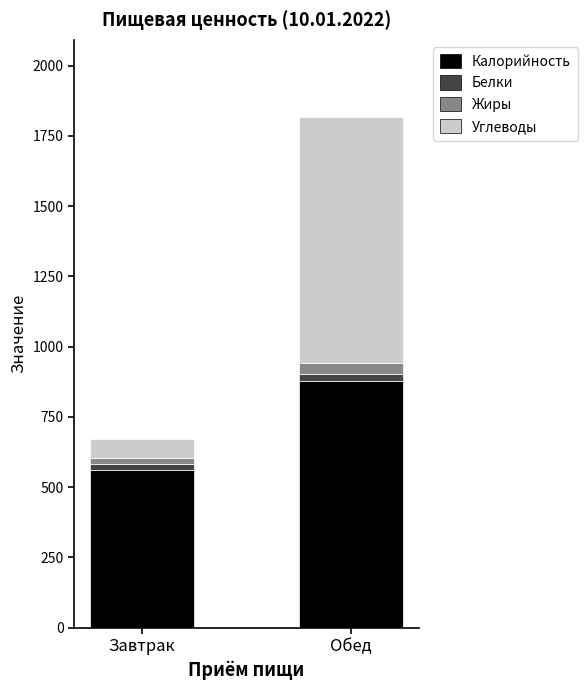

List the labels in order of Калорийность value, largest first.

Обед, Завтрак